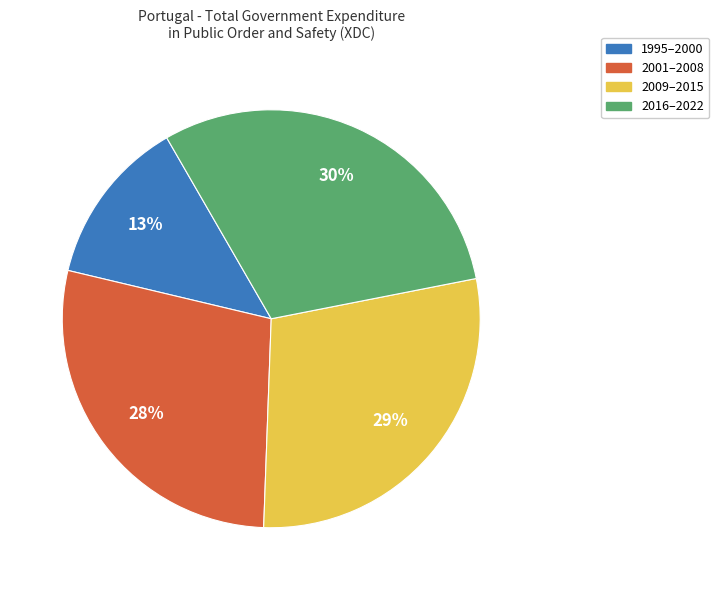

True or false: 2001–2008 accounts for 34% of the total.

False